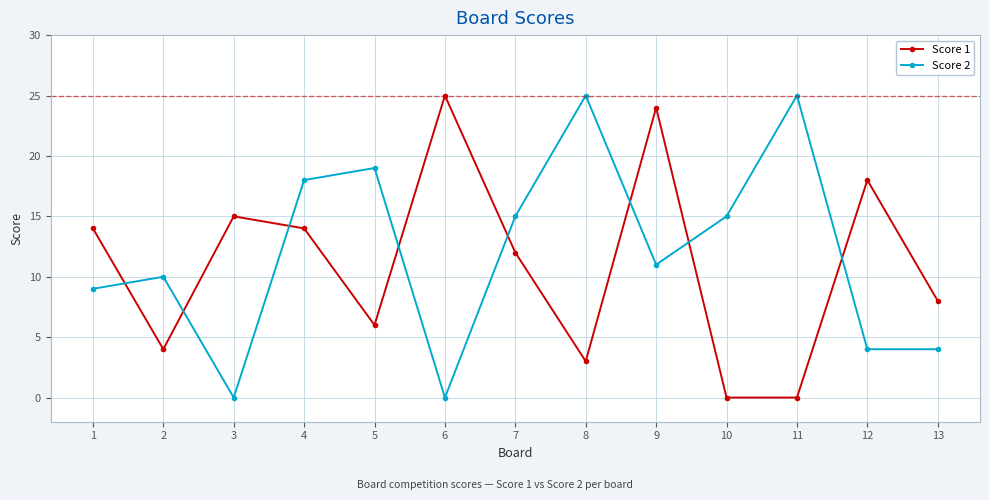

What is the approximate value of Score 2 at 2, to the nearest 5?

10